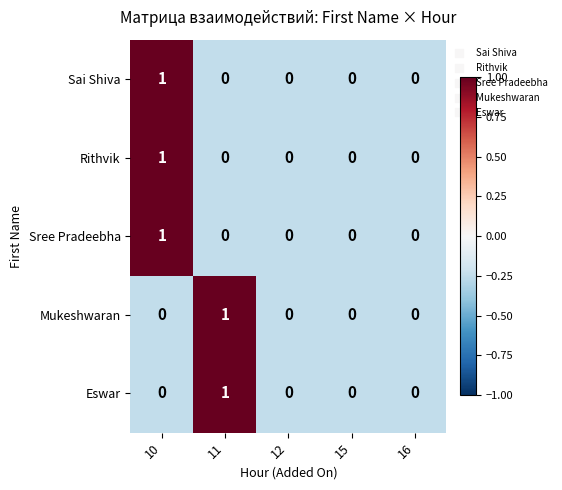

Is the value of Sree Pradeebha at 16 greater than the value of Mukeshwaran at 11?

No